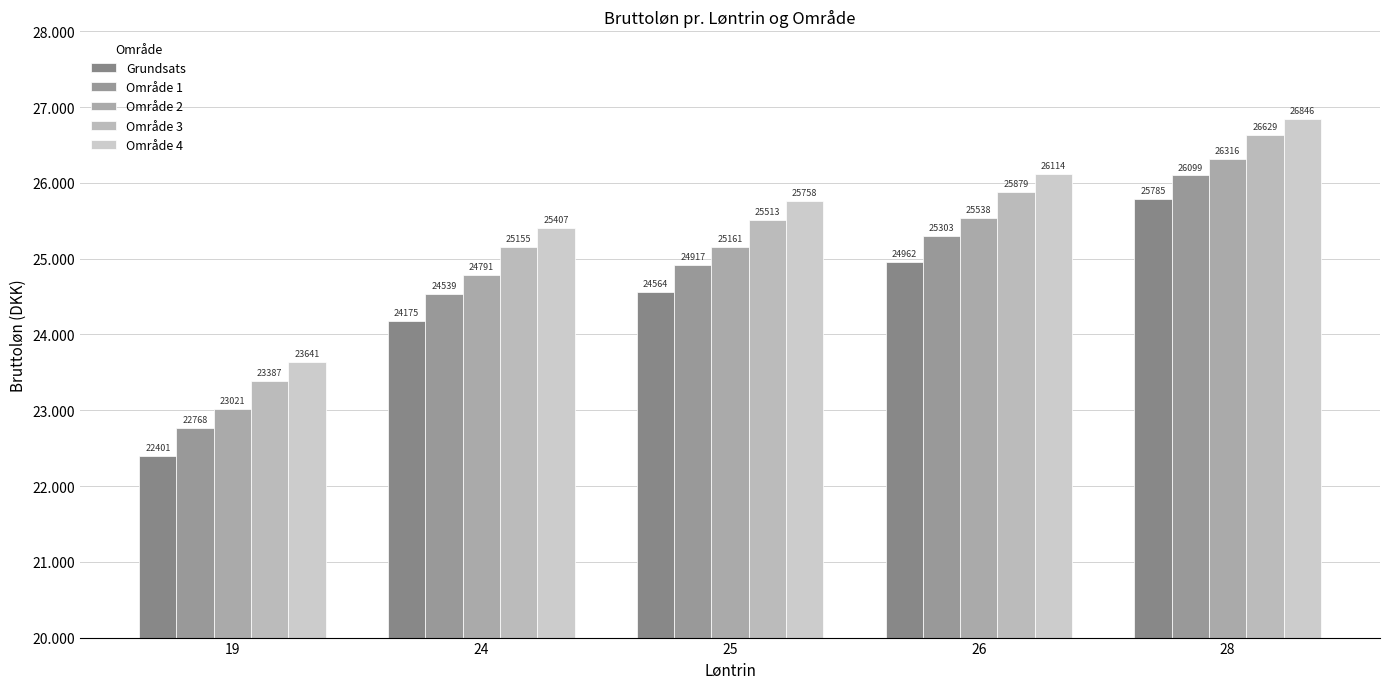

Are the bars grouped side by side (vs. stacked)?

Yes